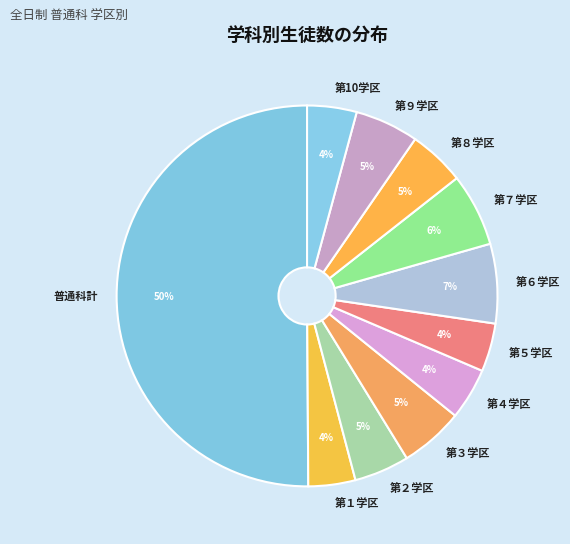

How many slices are in this pie chart?

11